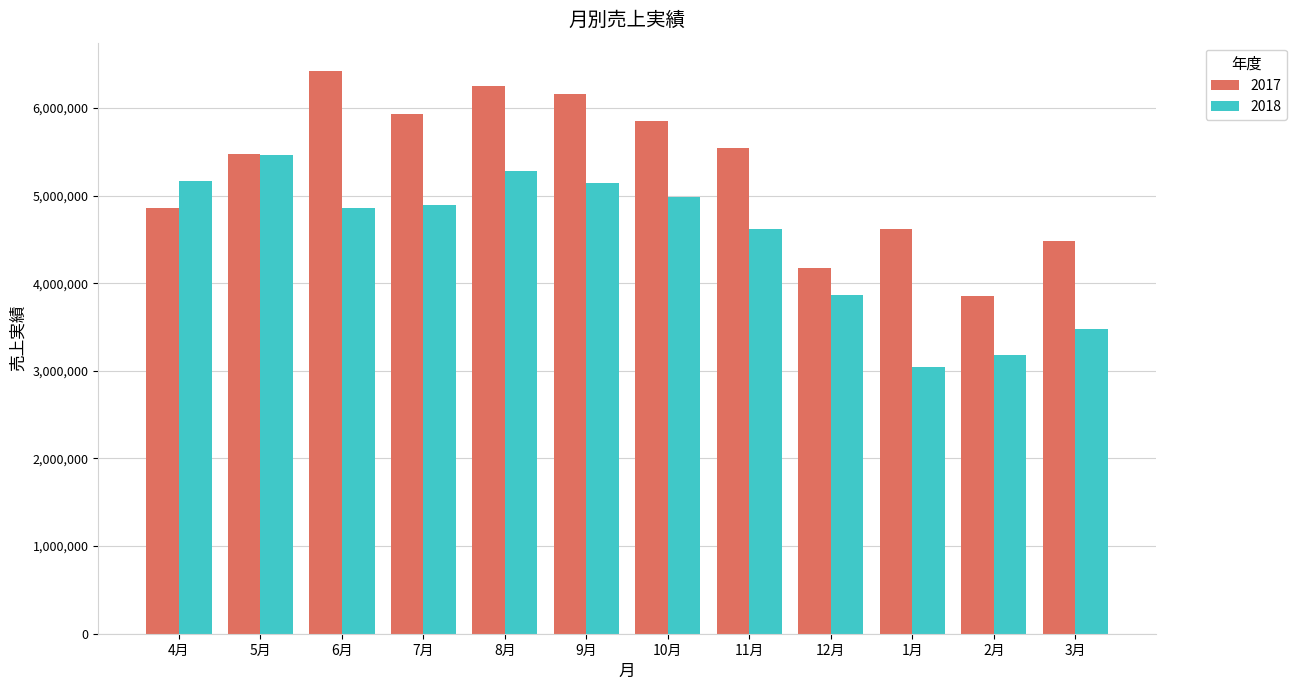

What are all the series names shown in the legend?

2017, 2018